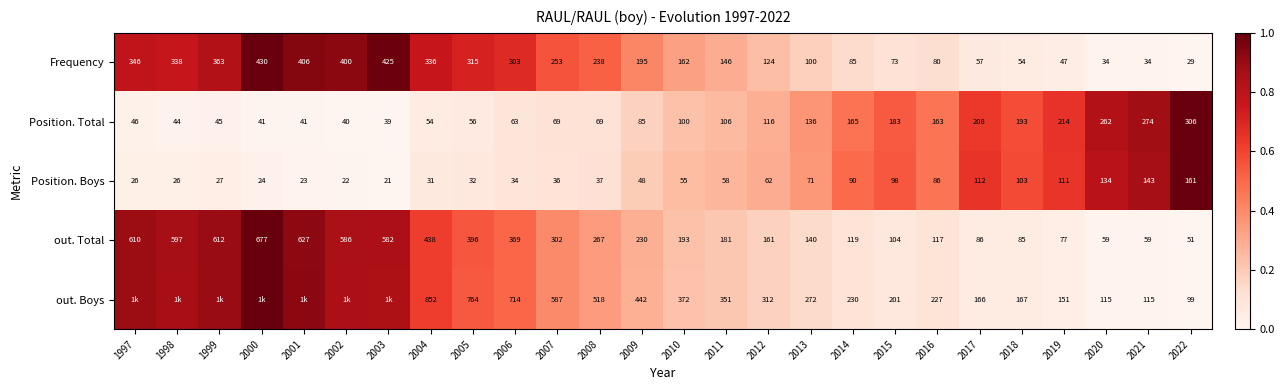

Which series changed the most between 2012 and 2022?

out. Boys